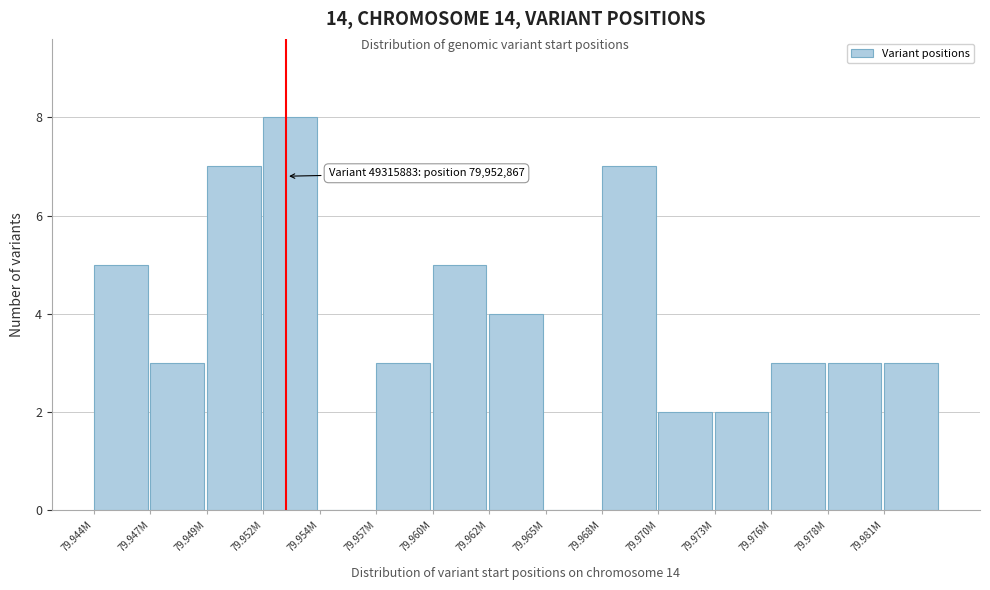

Reading left to right, extract all data points from this chart.

79.944M=5	79.947M=3	79.949M=7	79.952M=8	79.954M=0	79.957M=3	79.960M=5	79.962M=4	79.965M=0	79.968M=7	79.970M=2	79.973M=2	79.976M=3	79.978M=3	79.981M=3